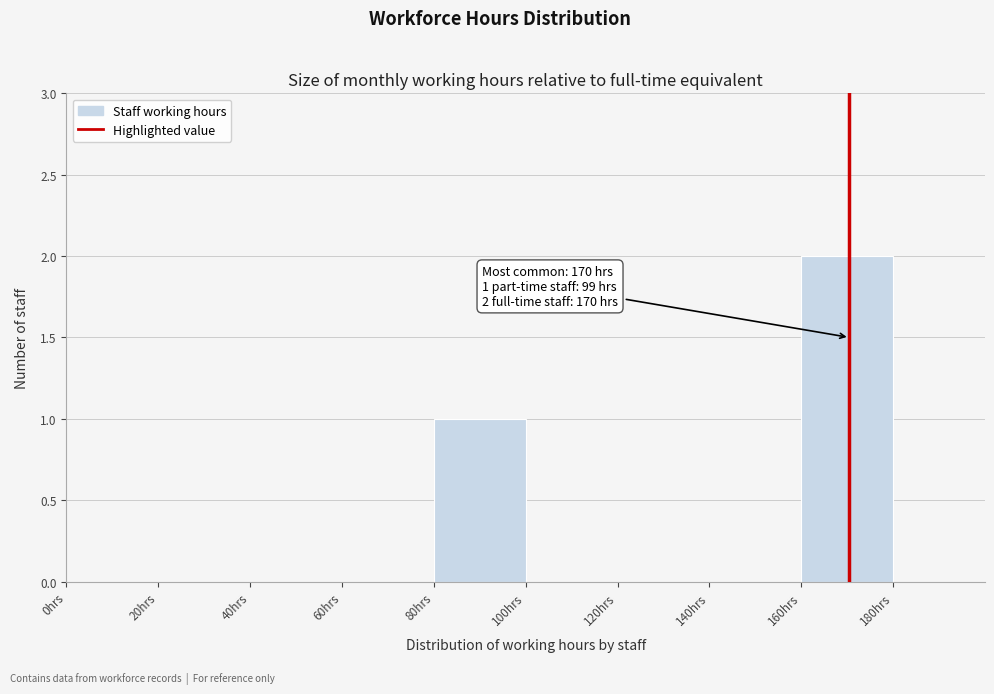

Which range on the x-axis has the tallest bar?

160 to 180